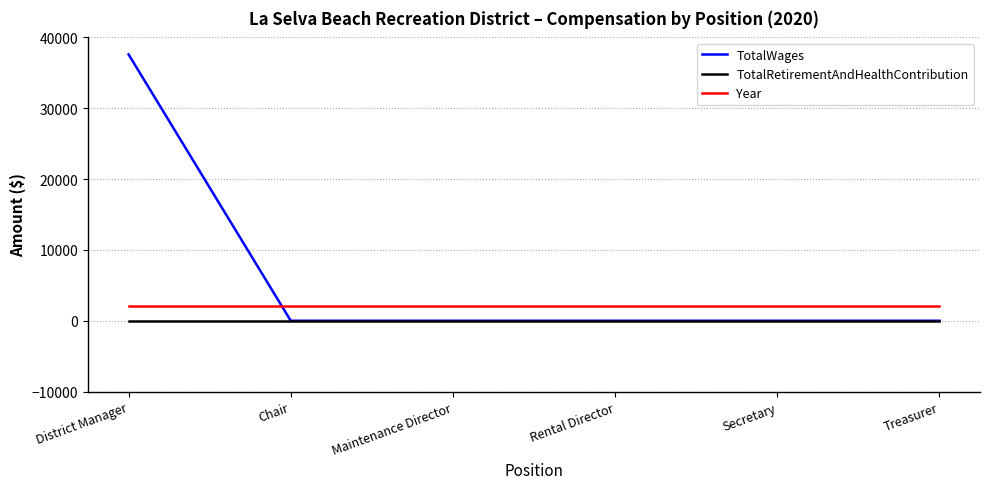

List the series in order of their peak value, lowest first.

TotalRetirementAndHealthContribution, Year, TotalWages